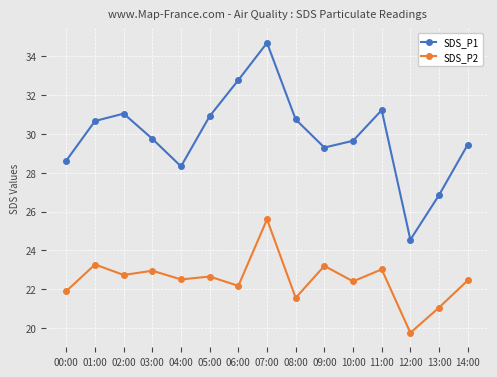

What is the label of the 9th point from the right?

06:00